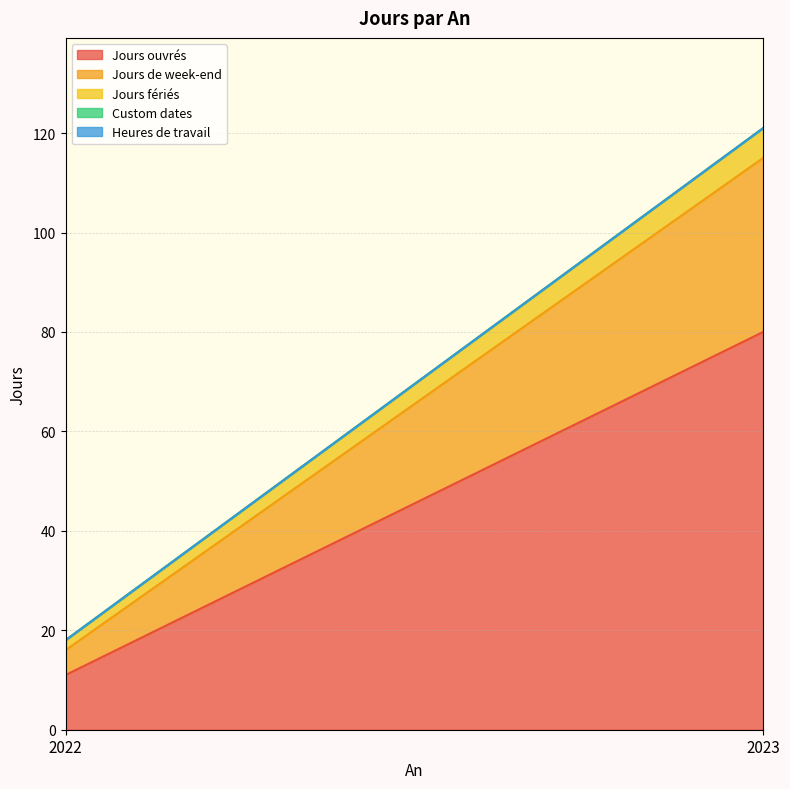

List the series in order of their peak value, lowest first.

Custom dates, Heures de travail, Jours fériés, Jours de week-end, Jours ouvrés